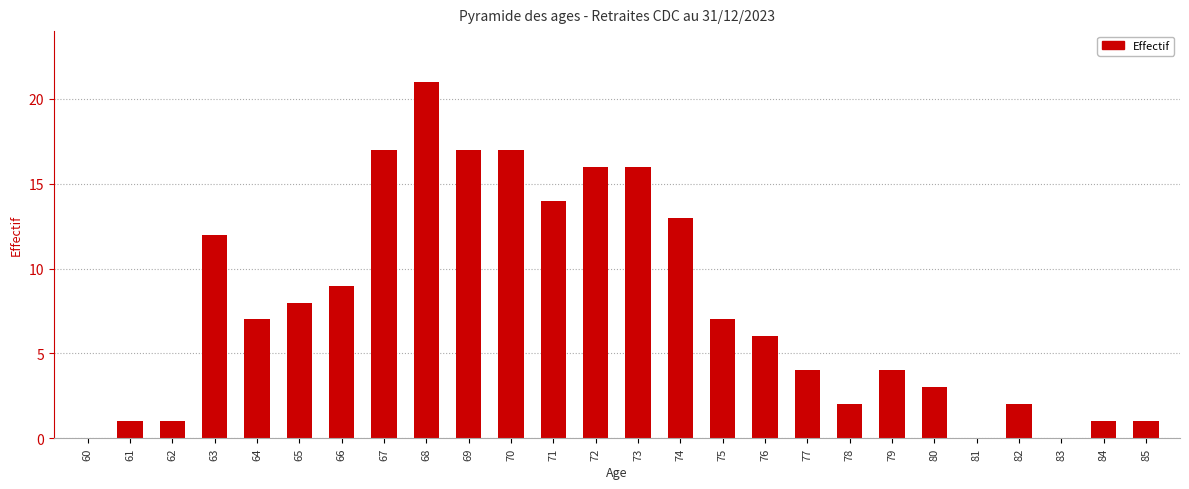

What is the sum of all values?

199